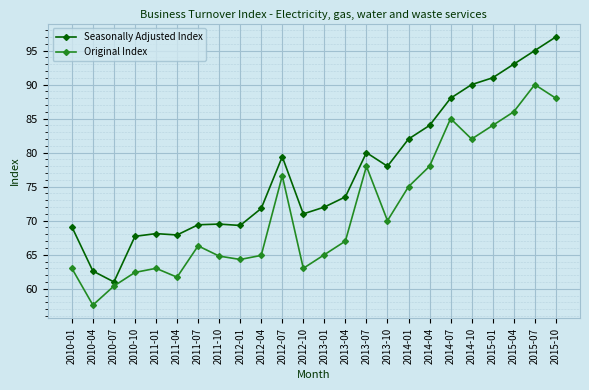

Which series has the widest spread of values?

Seasonally Adjusted Index